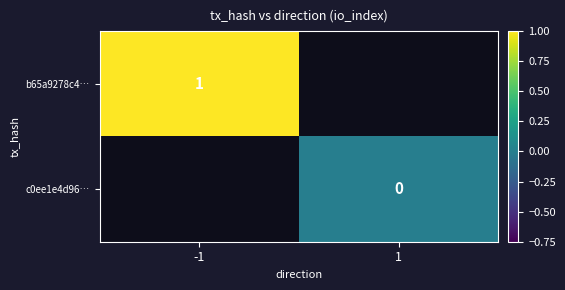

At which category does the chart reach its minimum across all series?

1